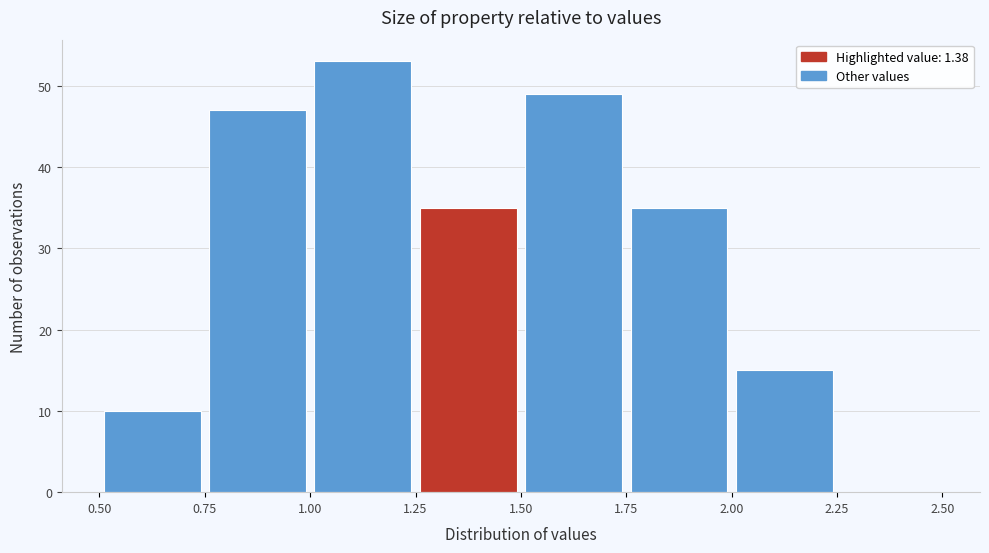

Reading left to right, transcribe this chart: for each bar, give the range it covers on the x-axis and its height. The values are not printed on the chart, so give them approximately, as read against the axis.

0.50 to 0.75: 10
0.75 to 1.00: 47
1.00 to 1.25: 53
1.25 to 1.50: 35
1.50 to 1.75: 49
1.75 to 2.00: 35
2.00 to 2.25: 15
2.25 to 2.50: 0